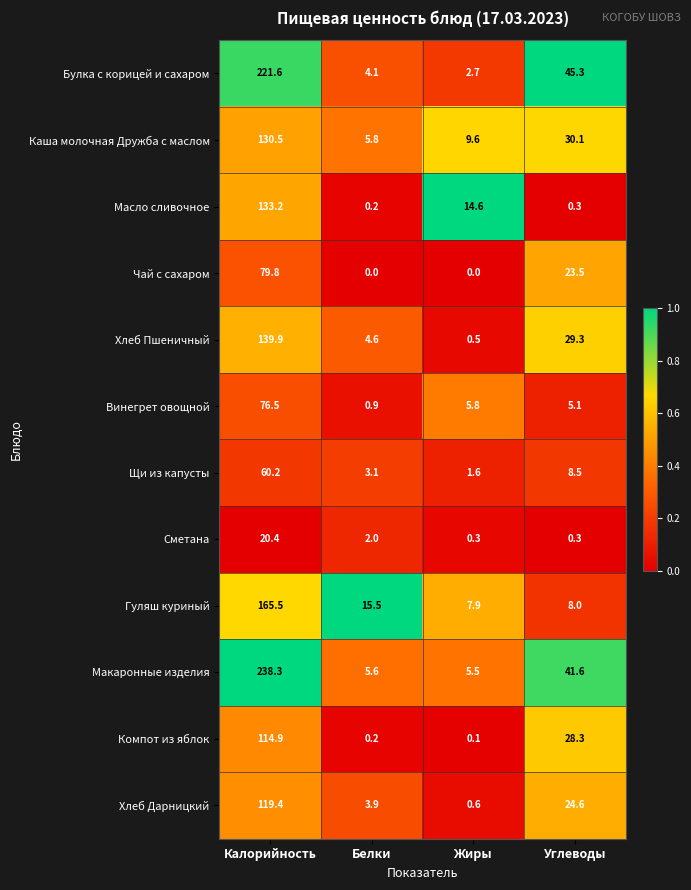

The Масло сливочное series shows 133.2 at Калорийность. True or false?

True